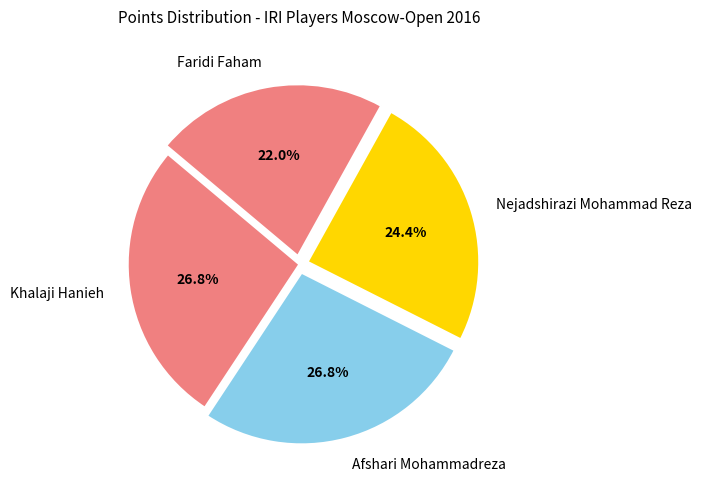

Is it true that Faridi Faham is 8% of the pie?

False